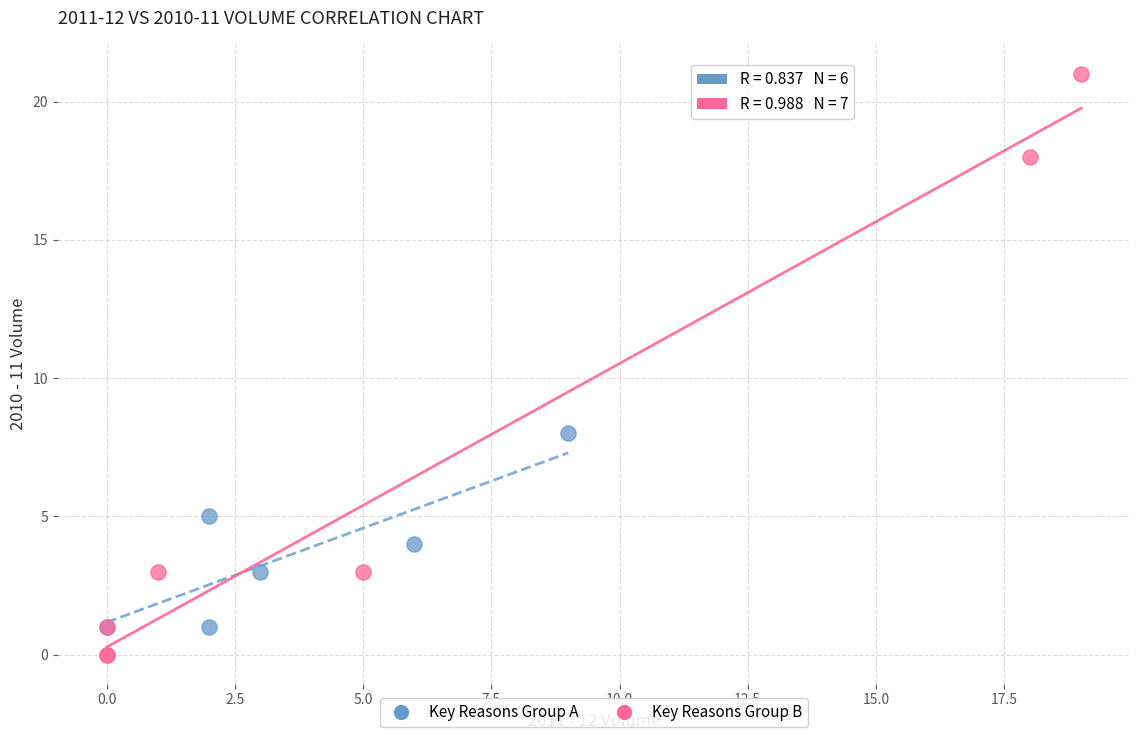

Which series has the widest spread of Y values?

Key Reasons Group B